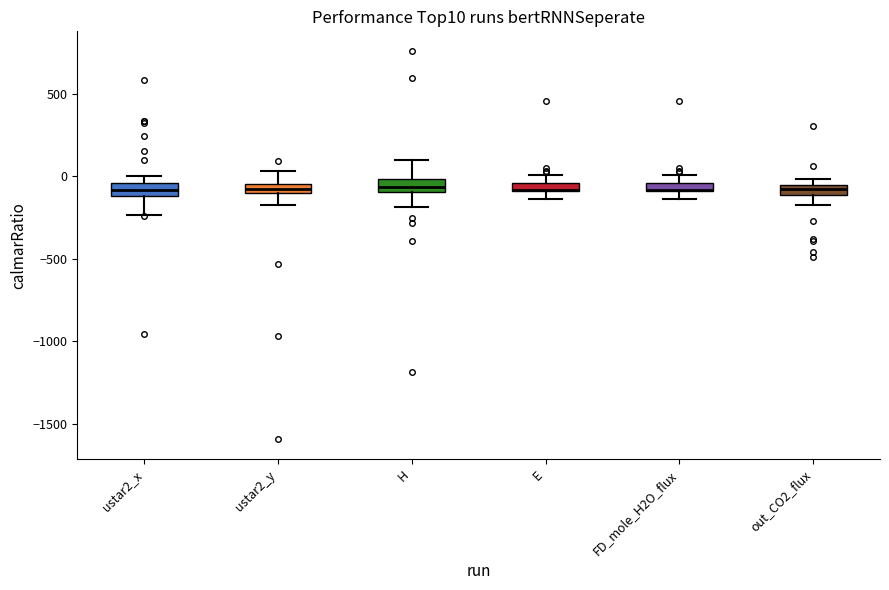

Where does the upper whisker of the box for ustar2_y end on the y-axis? The values are not printed on the chart, so give them approximately, as read against the axis.

50